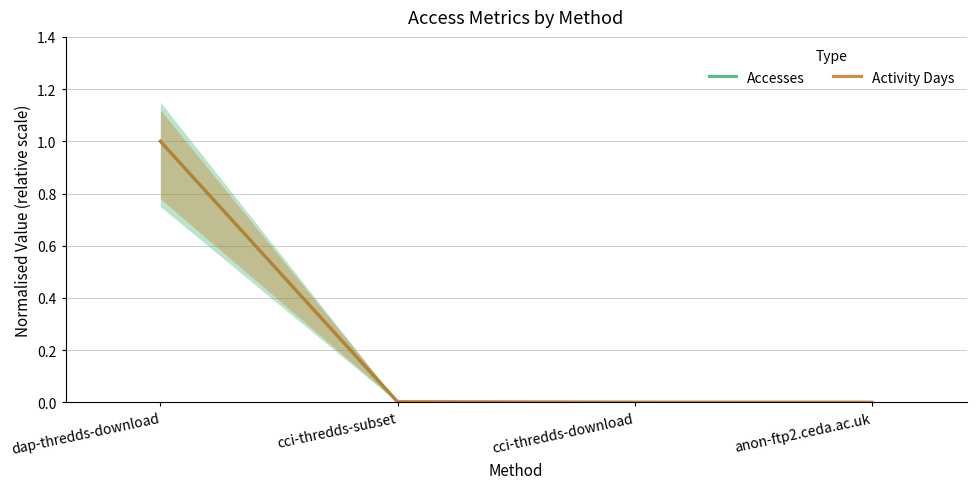

Which label corresponds to the largest value in the chart?

dap-thredds-download